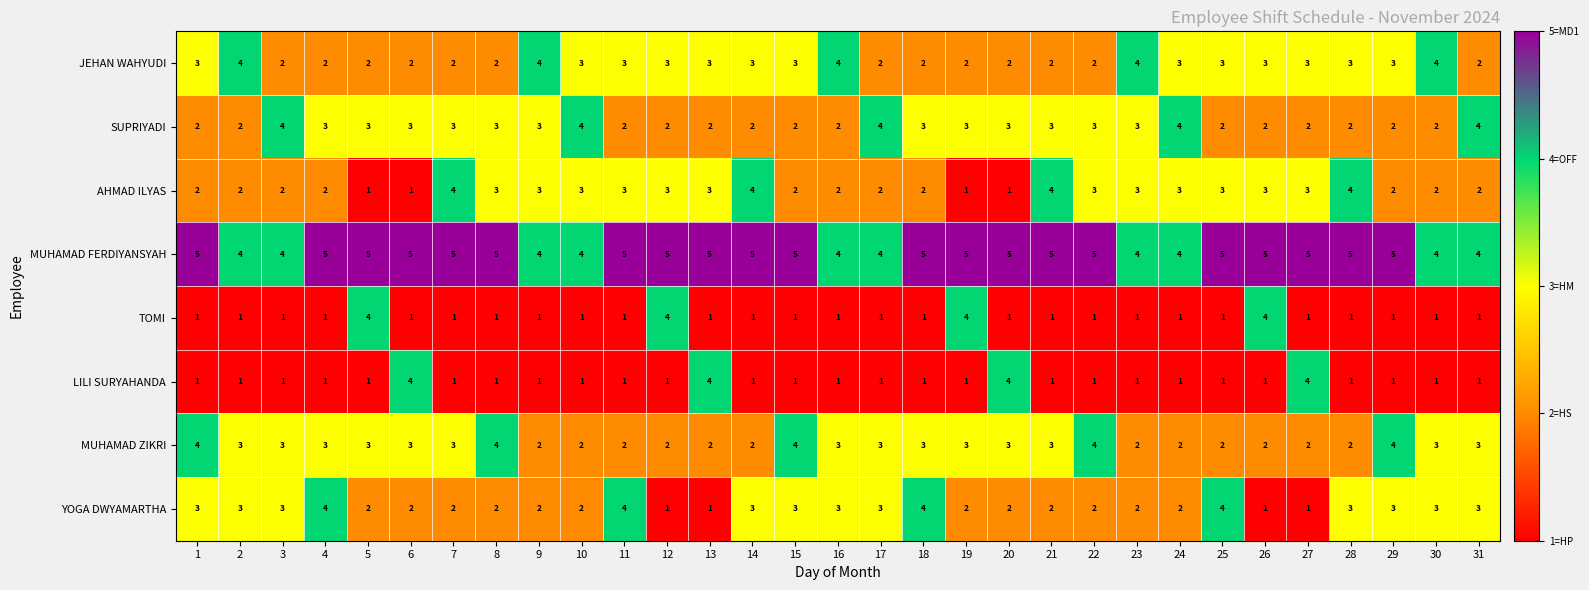

What is the total value across all series at 26?

21